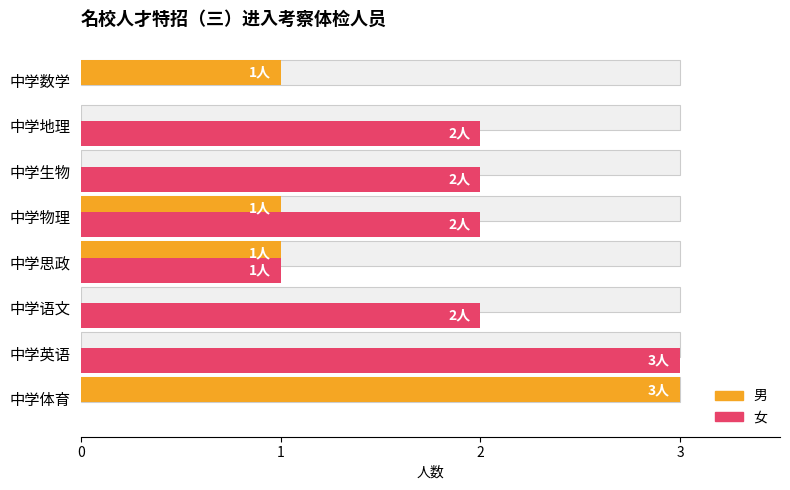

Reading left to right, extract all data points from this chart.

男: 3	0	0	1	1	0	0	1
女: 0	3	2	1	2	2	2	0